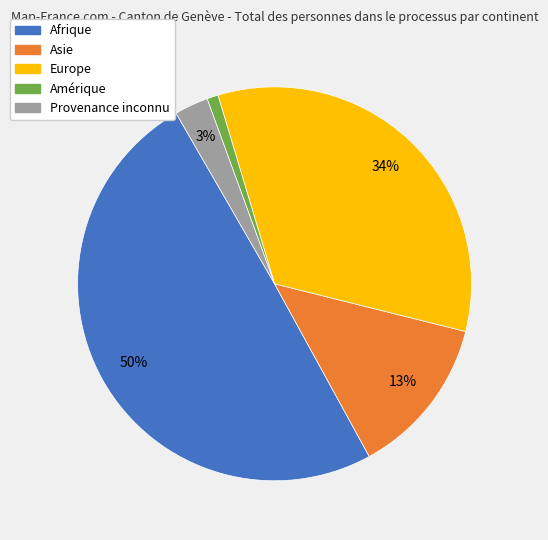

Rank the categories by value from highest to lowest.

Afrique, Europe, Asie, Provenance inconnu, Amérique